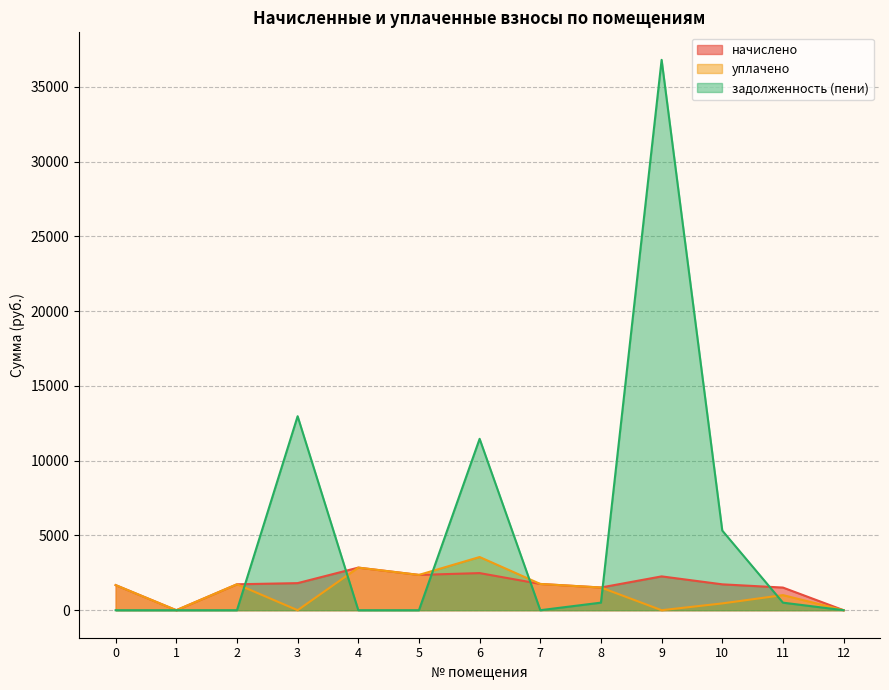

List the series in order of their peak value, lowest first.

начислено, уплачено, задолженность (пени)